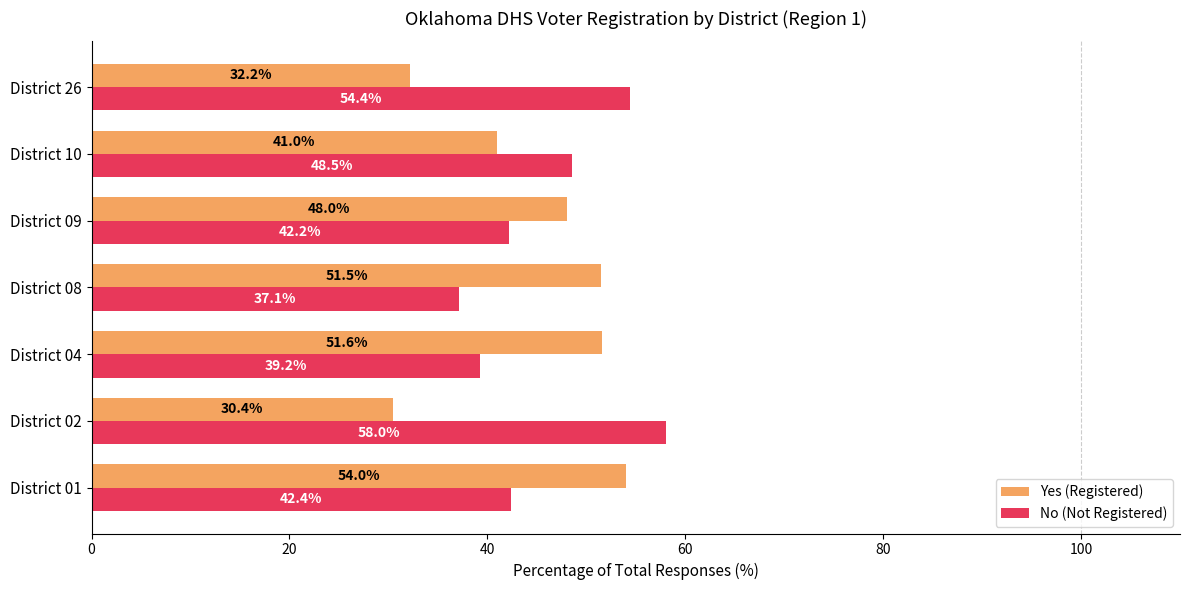

How many data points does each series have?

7